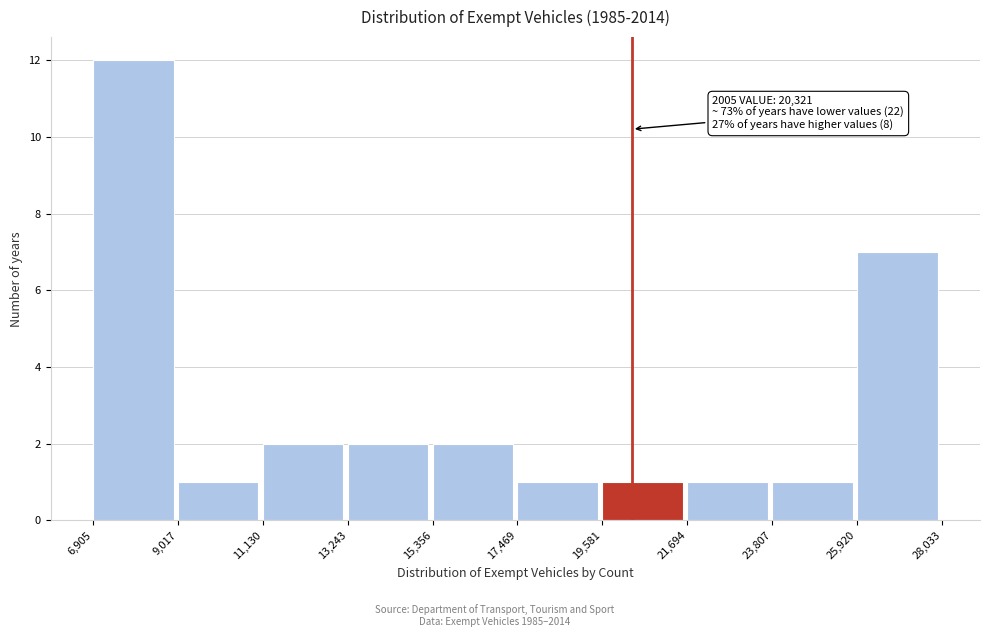

Which range on the x-axis has the tallest bar?

6,905 to 9,017